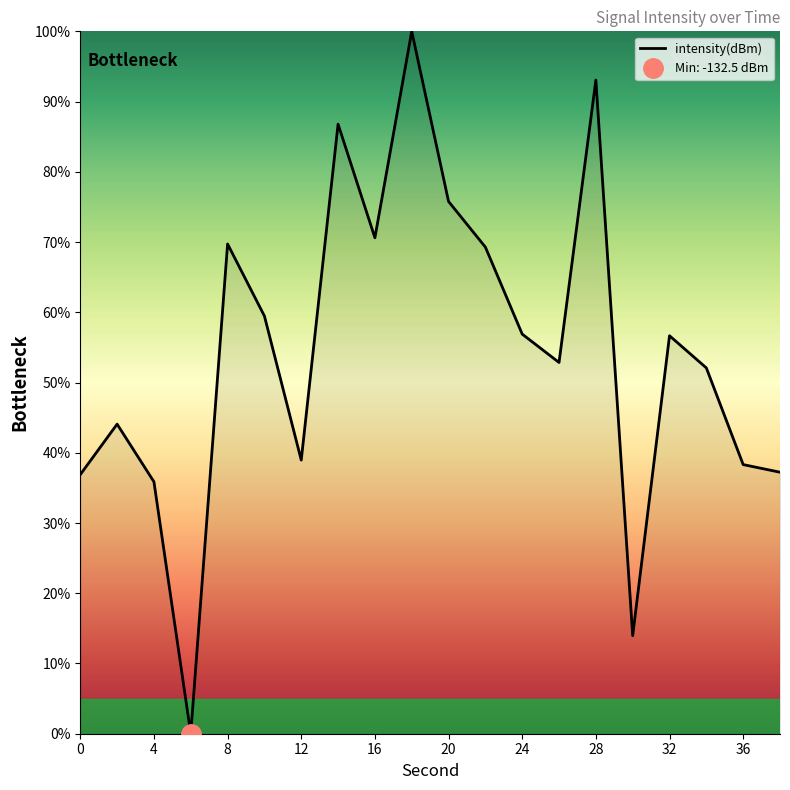

Does the chart have visible grid lines?

No